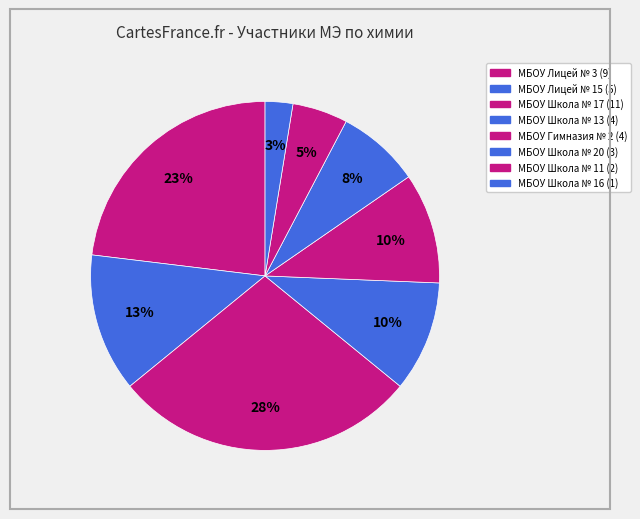

What is the ratio of the value at МБОУ Школа № 20 to the value at МБОУ Школа № 16?

3.0